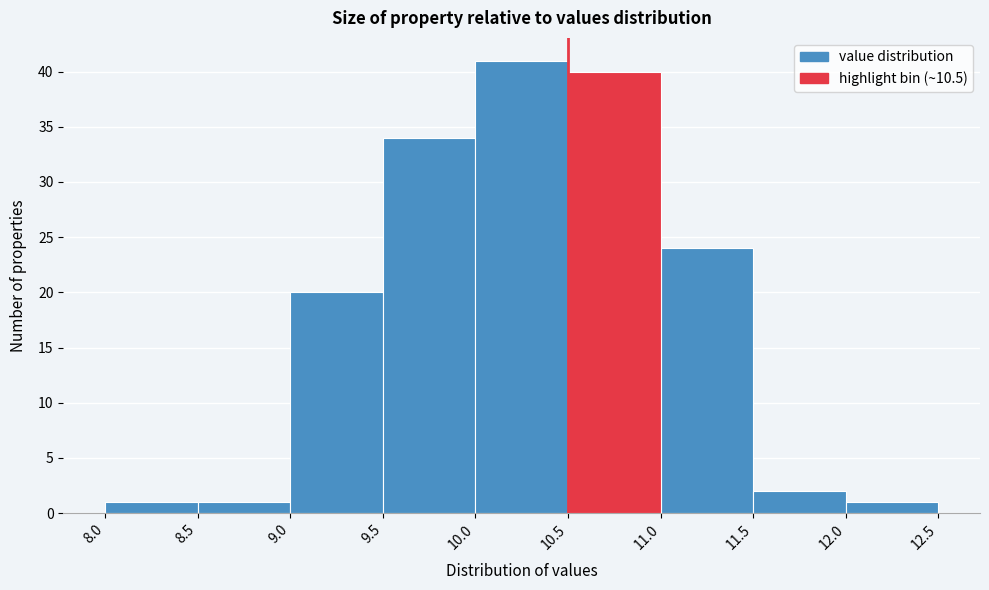

Over which range of the x-axis is the bar tallest?

10.0 to 10.5